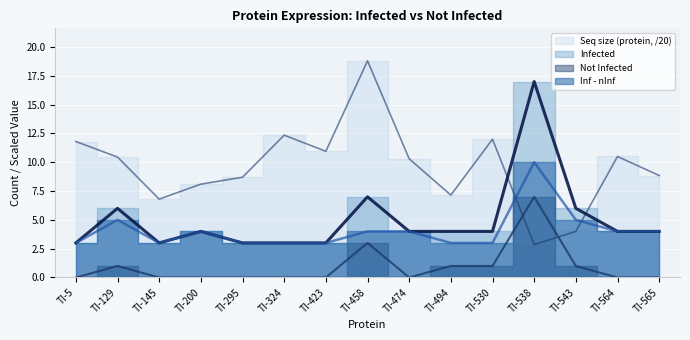

What is the average value of the Infected series?

5.0